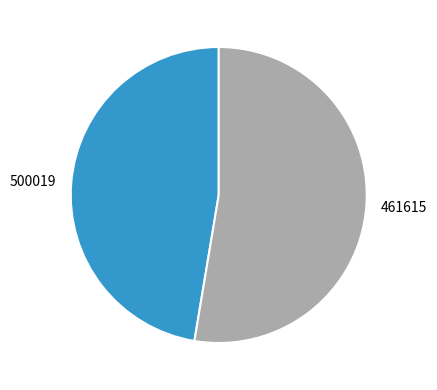

What is the smallest slice in the pie chart?

500019